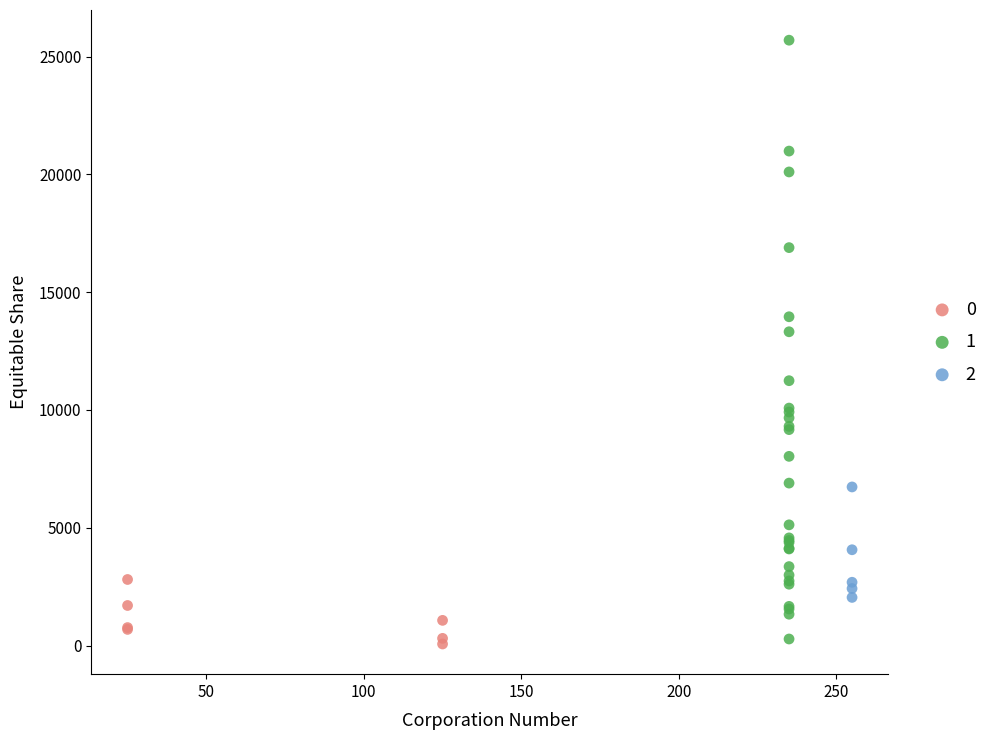

What are all the series names shown in the legend?

0, 1, 2